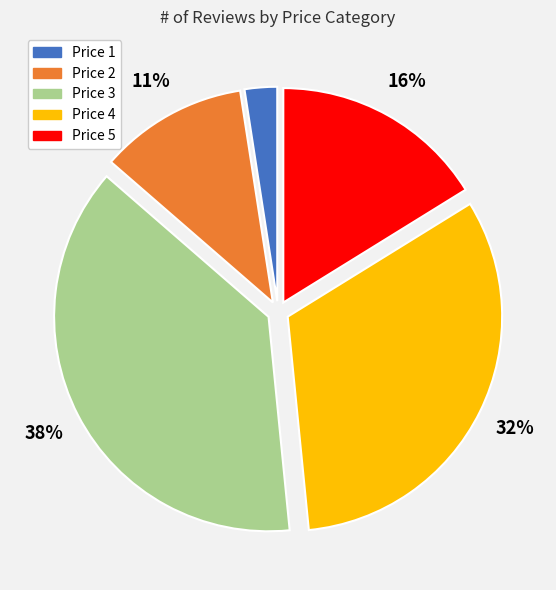

Is there a majority slice in this chart?

No